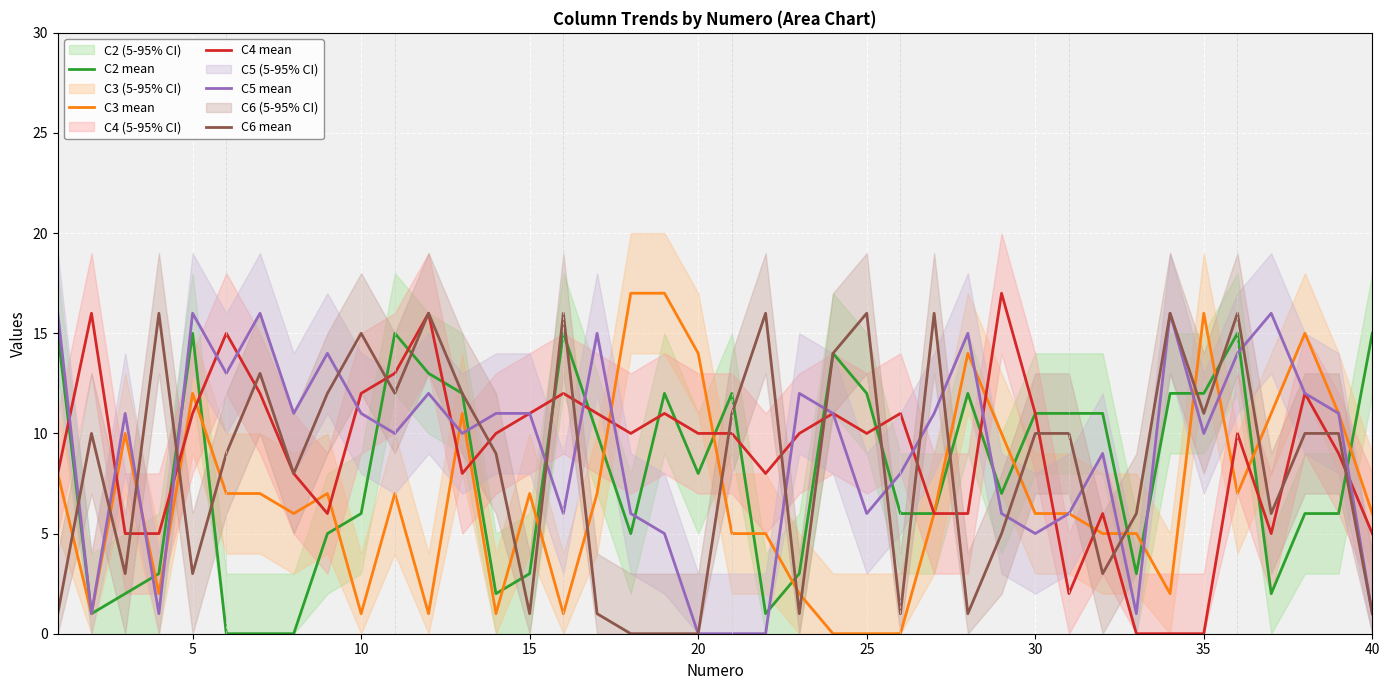

What is the sum of all C2 mean values?

319